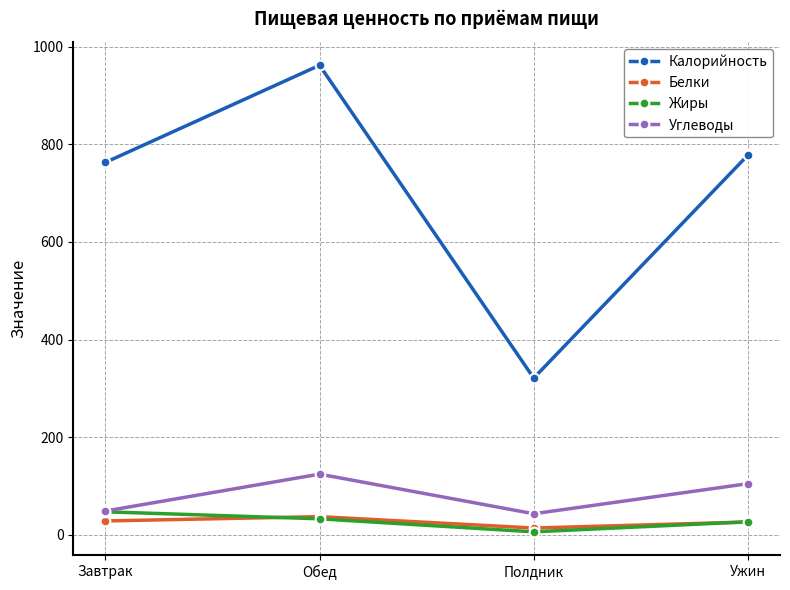

Read the Калорийность value at Ужин.

777.9